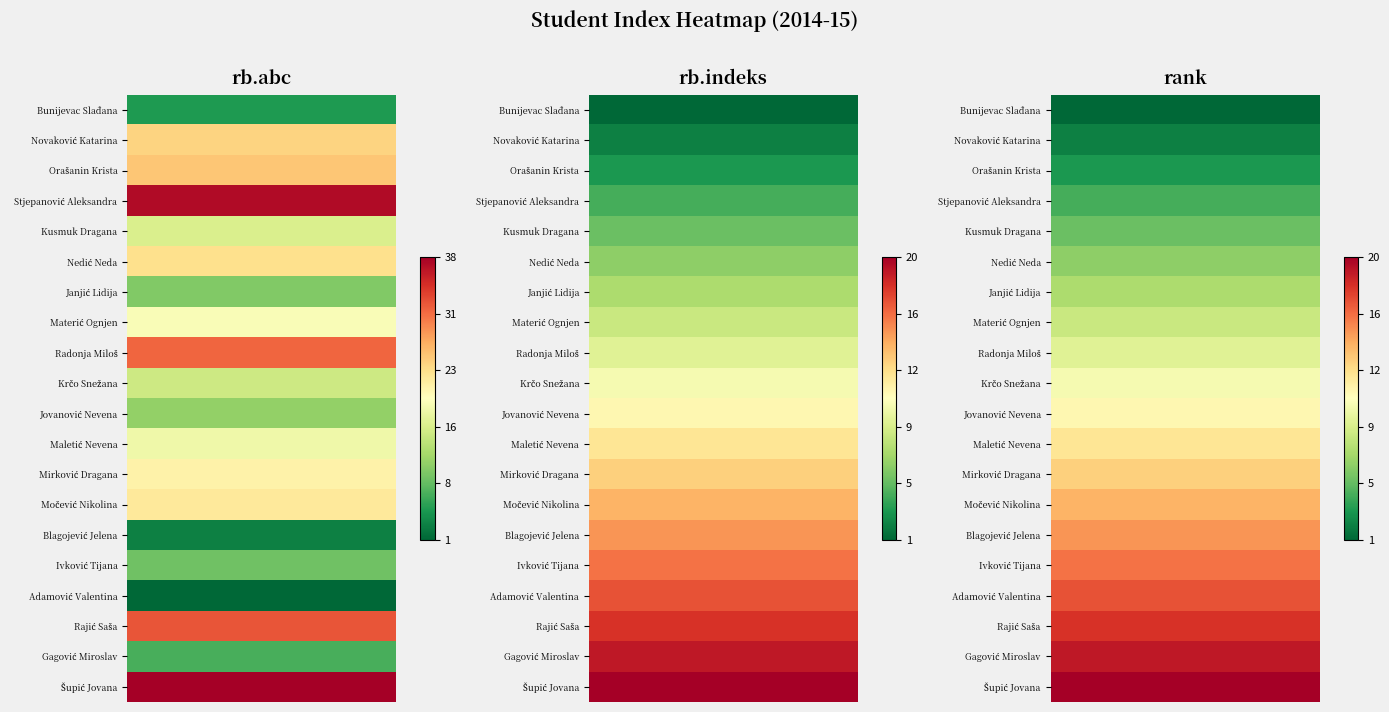

True or false: Maletić Nevena has a value of 3 at 1.

False